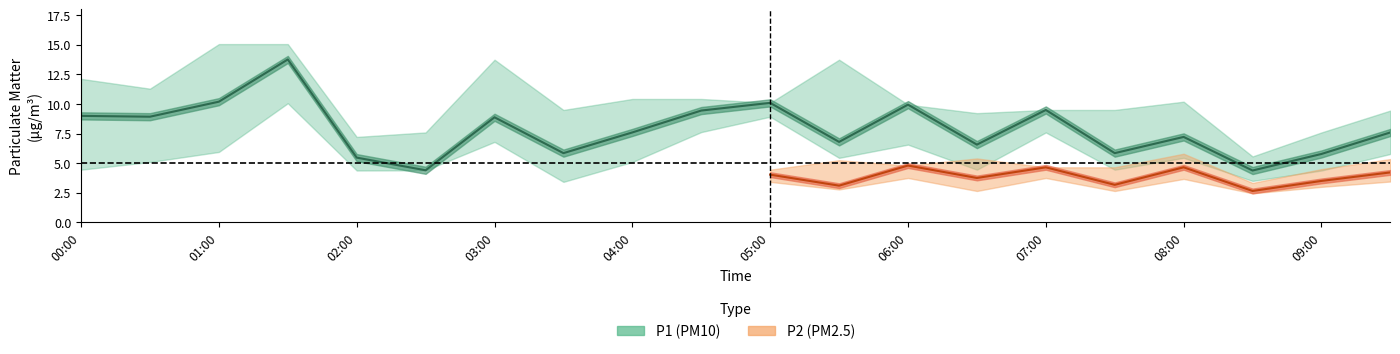

True or false: P1_upper and P2 cross at least once.

False